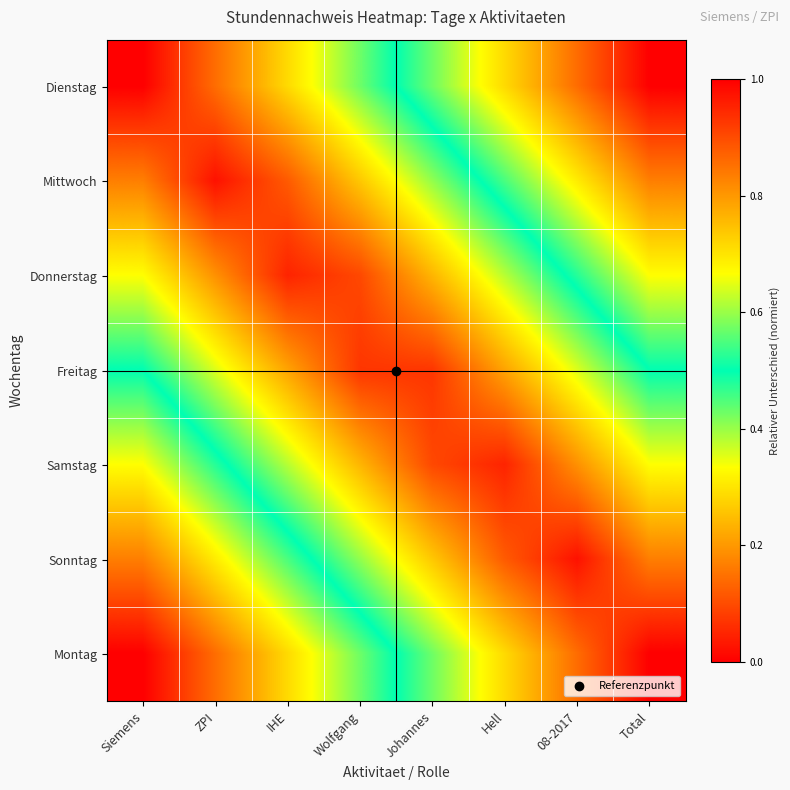

Reading left to right, extract all data points from this chart.

Dienstag: Siemens=0.0	ZPI=0.1	IHE=0.3	Wolfgang=0.4	Johannes=0.6	Hell=0.7	08-2017=0.9	Total=1.0
Mittwoch: Siemens=0.2	ZPI=0.0	IHE=0.1	Wolfgang=0.3	Johannes=0.4	Hell=0.5	08-2017=0.7	Total=0.8
Donnerstag: Siemens=0.3	ZPI=0.2	IHE=0.0	Wolfgang=0.1	Johannes=0.2	Hell=0.4	08-2017=0.5	Total=0.7
Freitag: Siemens=0.5	ZPI=0.4	IHE=0.2	Wolfgang=0.1	Johannes=0.1	Hell=0.2	08-2017=0.4	Total=0.5
Samstag: Siemens=0.7	ZPI=0.5	IHE=0.4	Wolfgang=0.2	Johannes=0.1	Hell=0.0	08-2017=0.2	Total=0.3
Sonntag: Siemens=0.8	ZPI=0.7	IHE=0.5	Wolfgang=0.4	Johannes=0.3	Hell=0.1	08-2017=0.0	Total=0.2
Montag: Siemens=1.0	ZPI=0.9	IHE=0.7	Wolfgang=0.6	Johannes=0.4	Hell=0.3	08-2017=0.1	Total=0.0